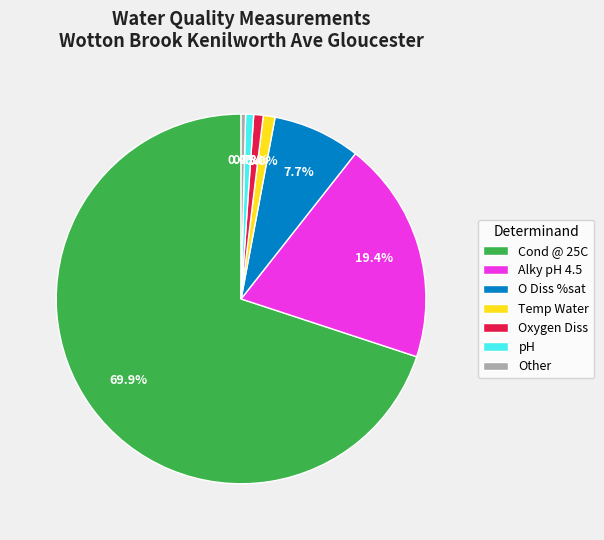

True or false: Cond @ 25C accounts for 70% of the total.

True